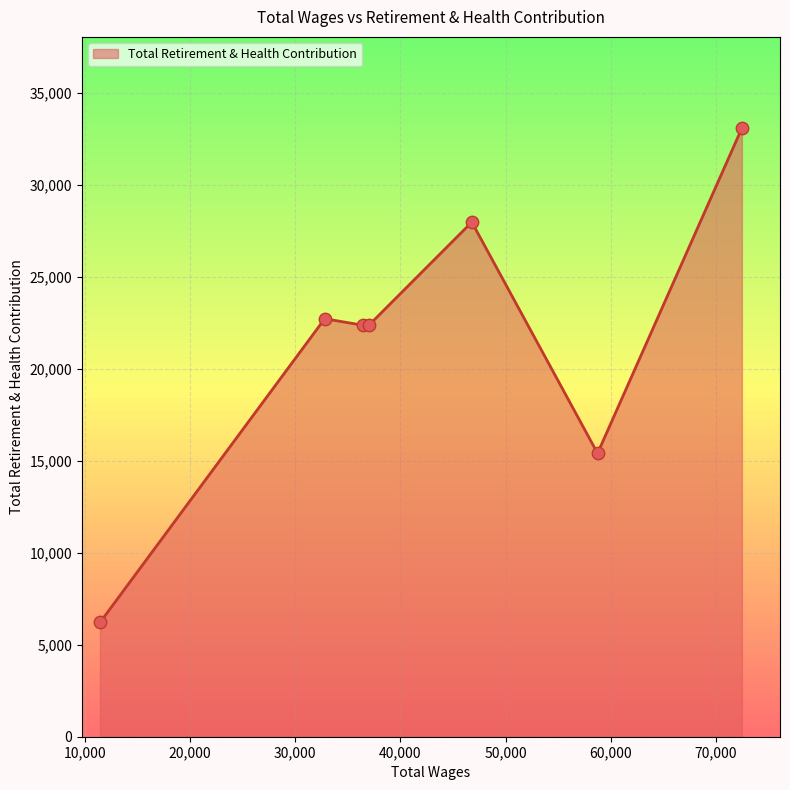

What is the difference between the second highest and minimum values?

21754